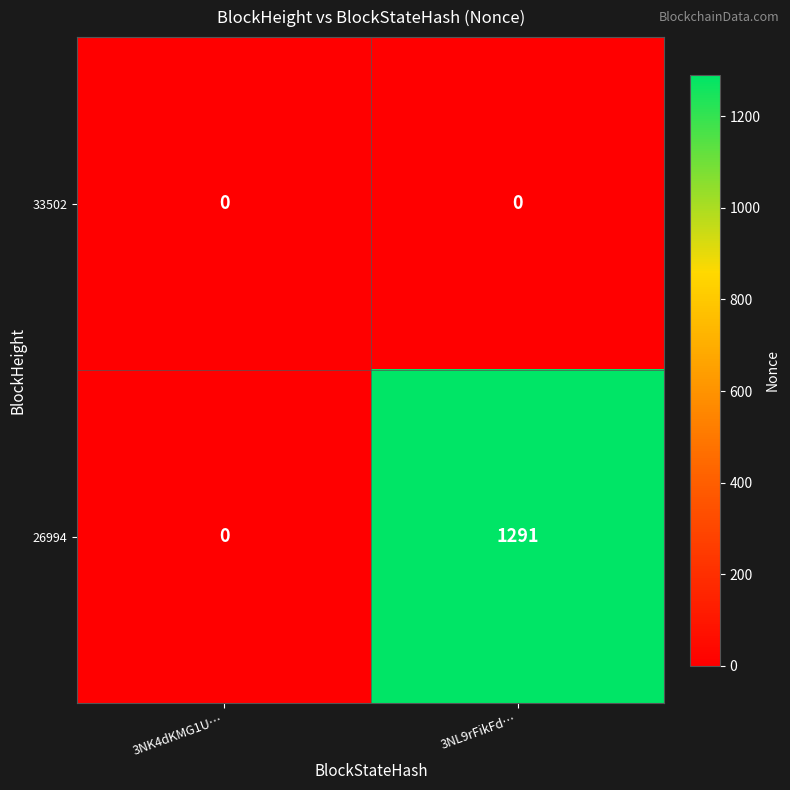

At how many categories does at least one series exceed 827?

1